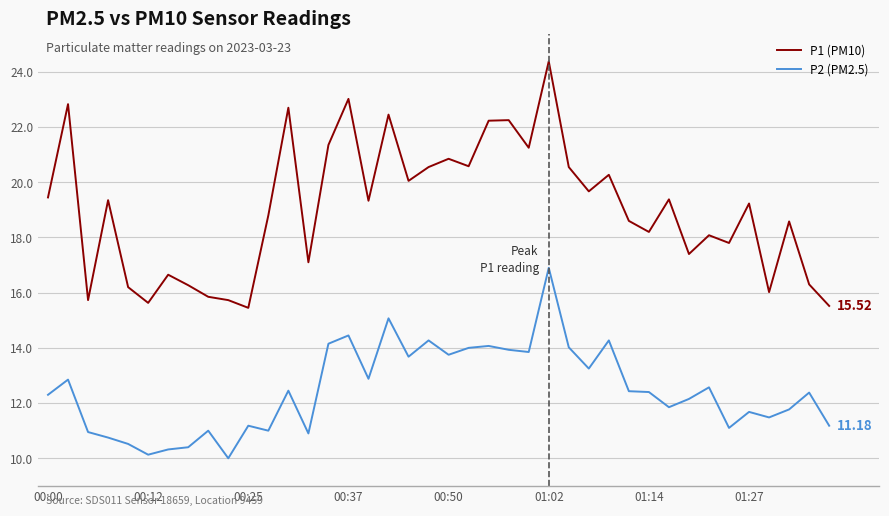

Does the chart display data point markers on the line(s)?

No